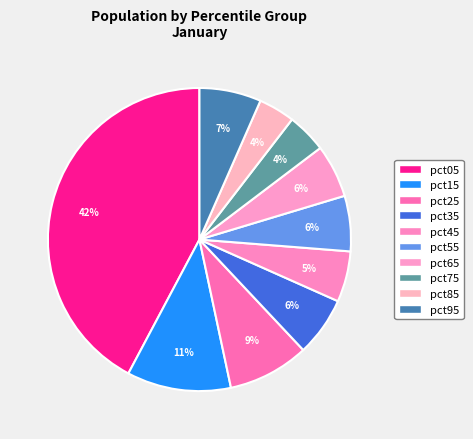

Count the number of slices in the pie.

10